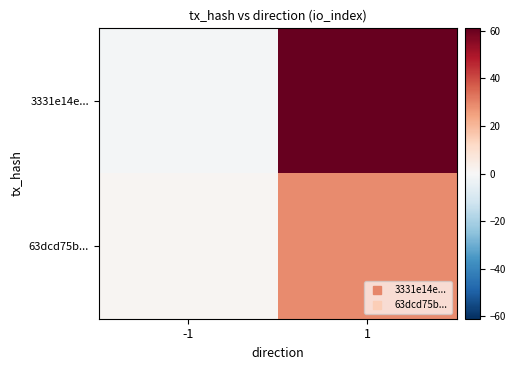

Reading right to left, extract all data points from this chart.

3331e14e...: 1=61	-1=-1
63dcd75b...: 1=29	-1=1